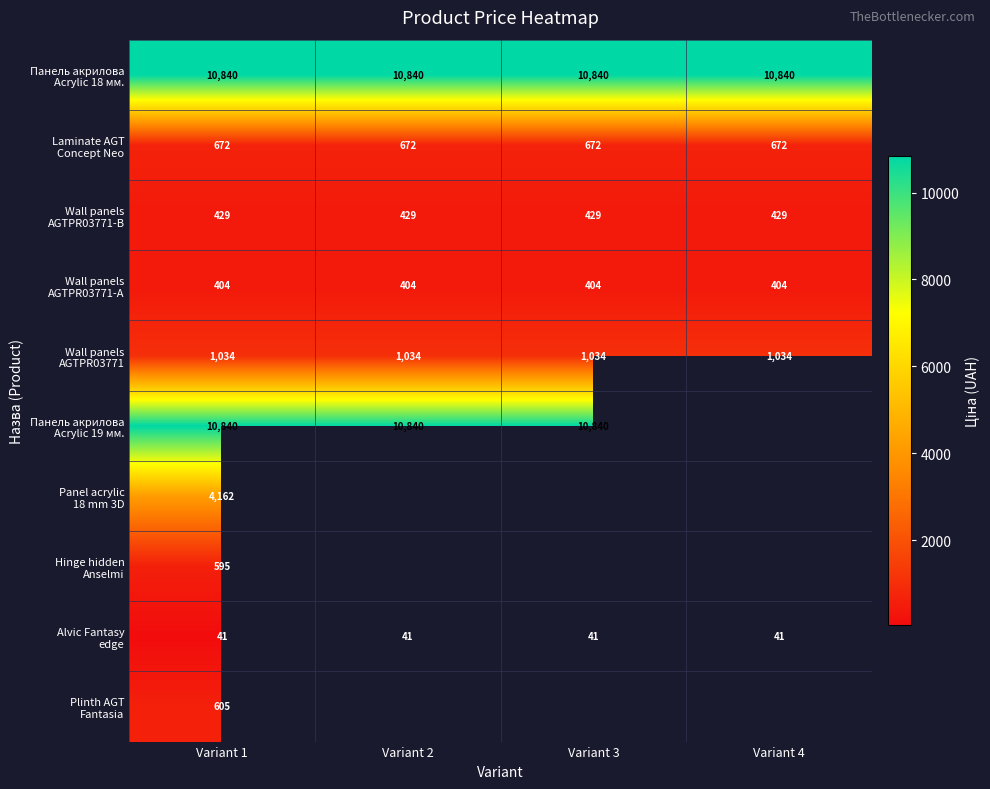

How many categories are shown in the chart?

4